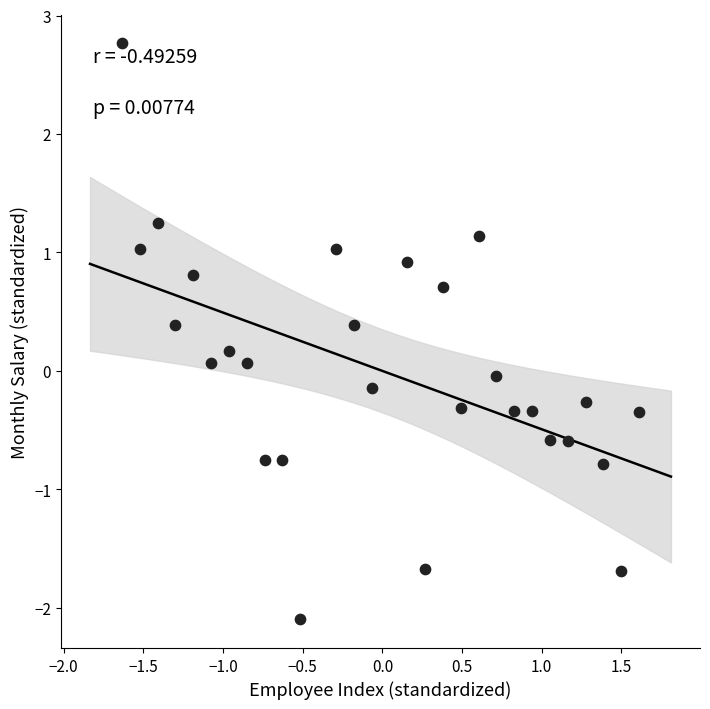

What is the range of Y values (max minus min)?

4.9